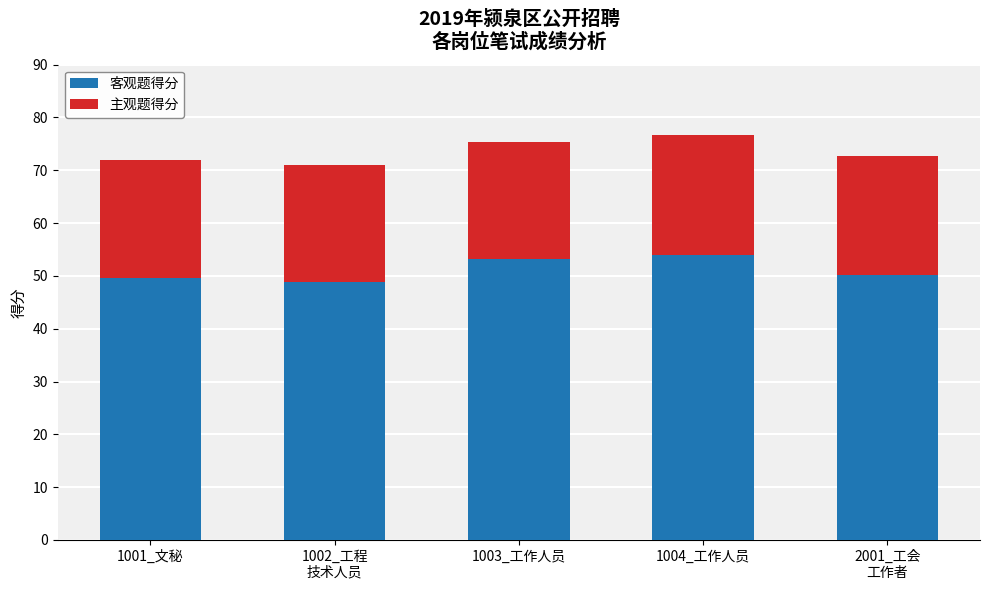

What is the value of the 客观题得分 bar at the 4th from the left?

53.9